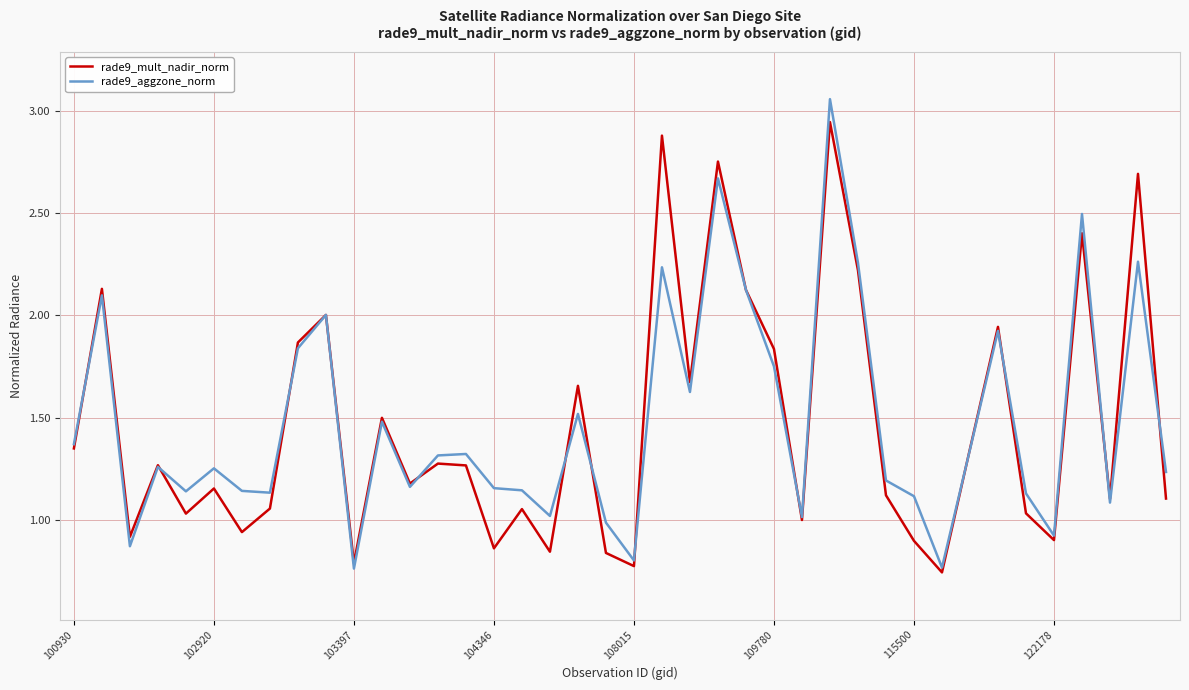

Which series has the largest range (max minus min)?

rade9_aggzone_norm